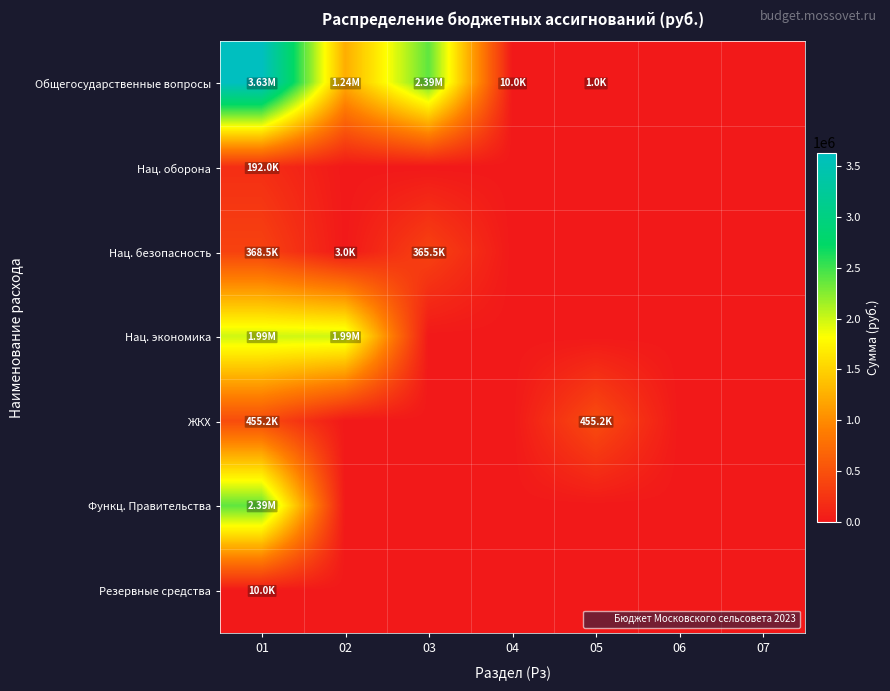

How many distinct data groups are displayed?

7